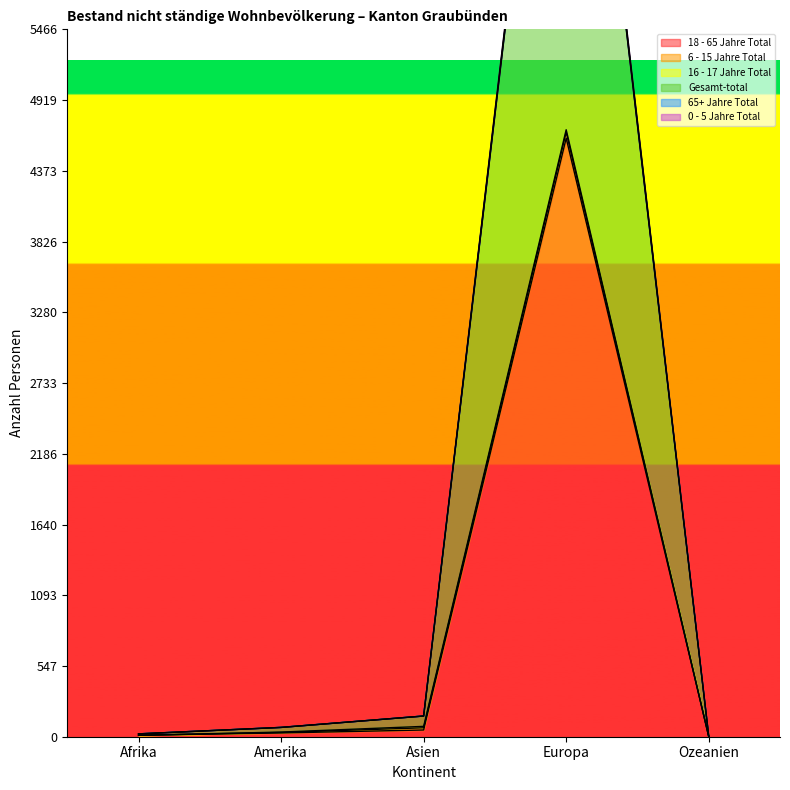

Which series has the widest spread of values?

Gesamt-total